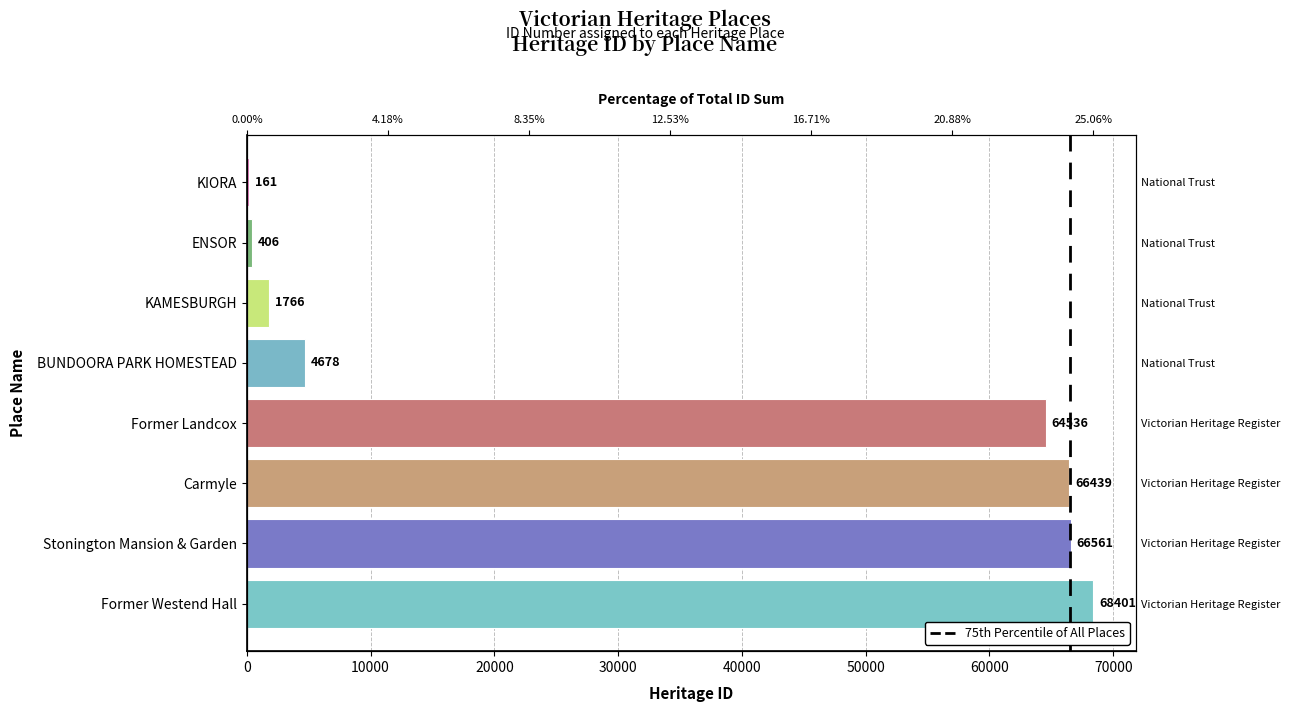

How many series are shown in this chart?

1